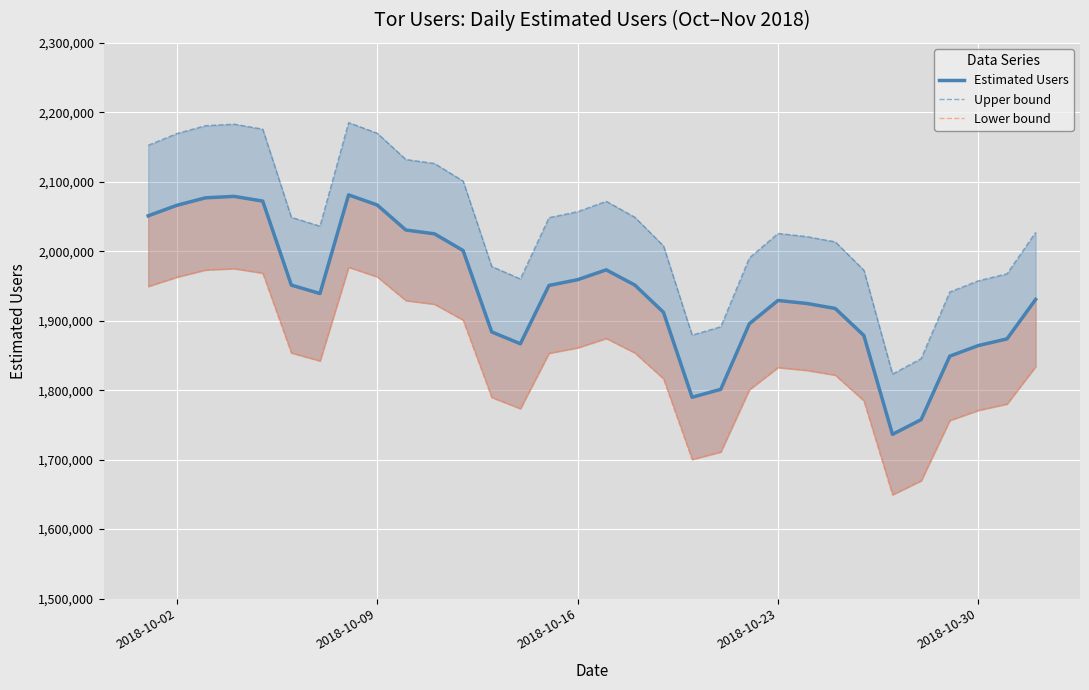

What is the sum of all Lower bound values?

58981036